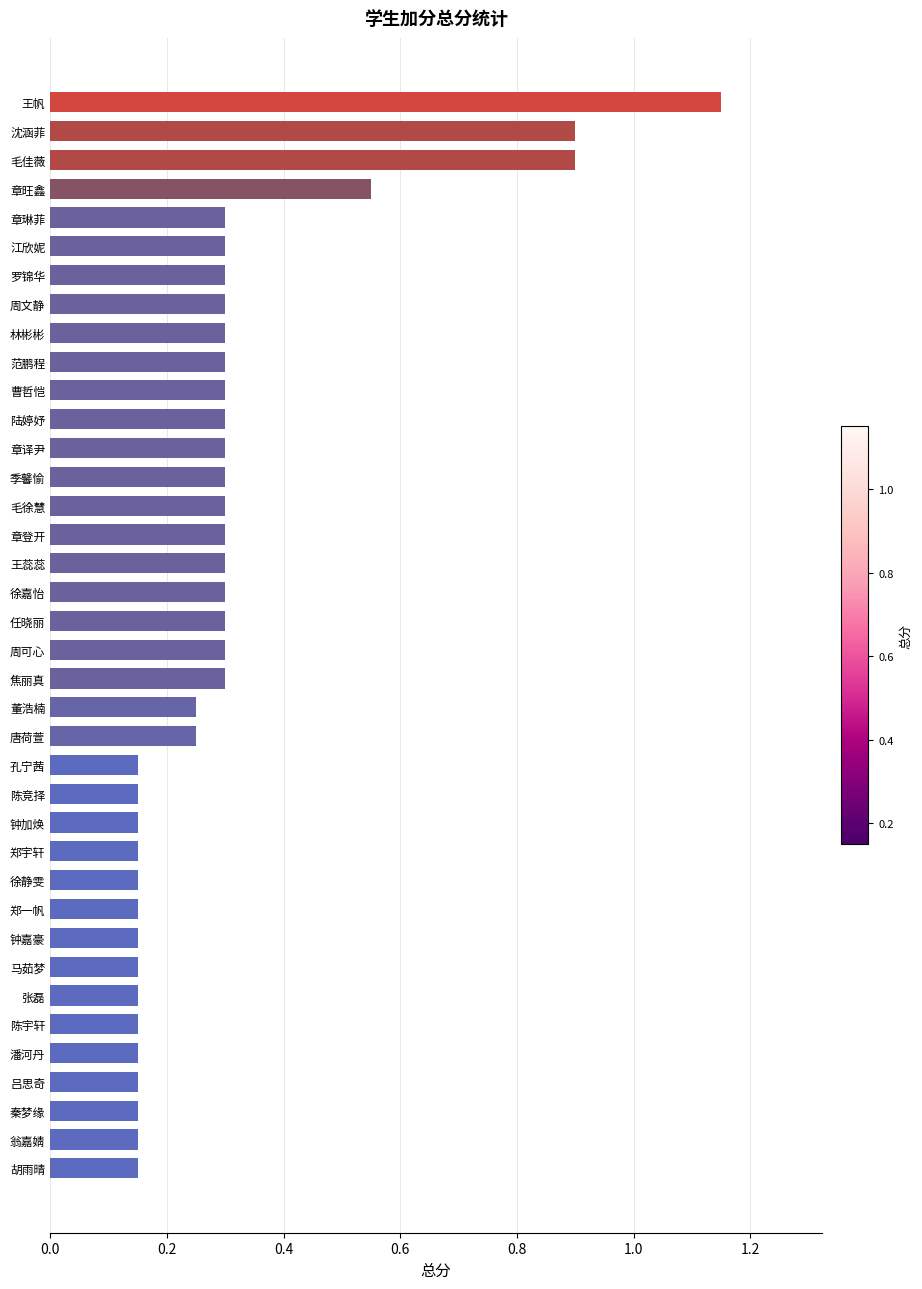

Which label corresponds to the largest value in the chart?

王帆